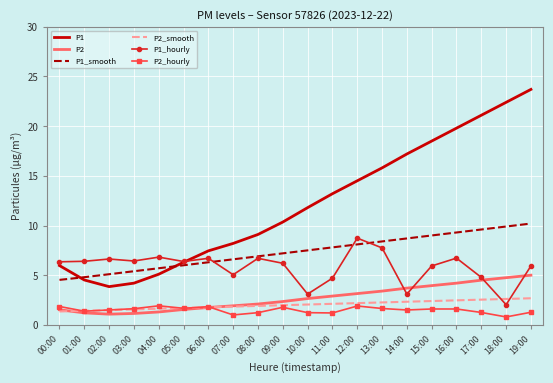

What is the spread (max minus min) of values at 16:00?

18.2